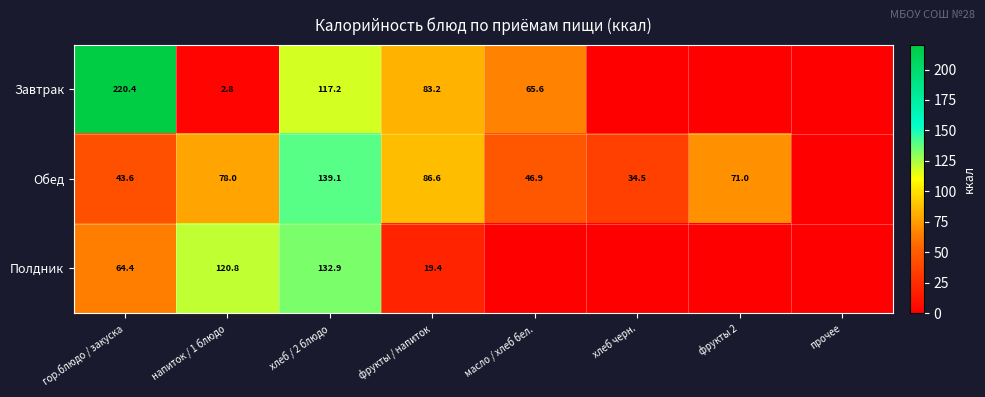

Which series changed the most between гор.блюдо / закуска and хлеб / 2 блюдо?

Завтрак